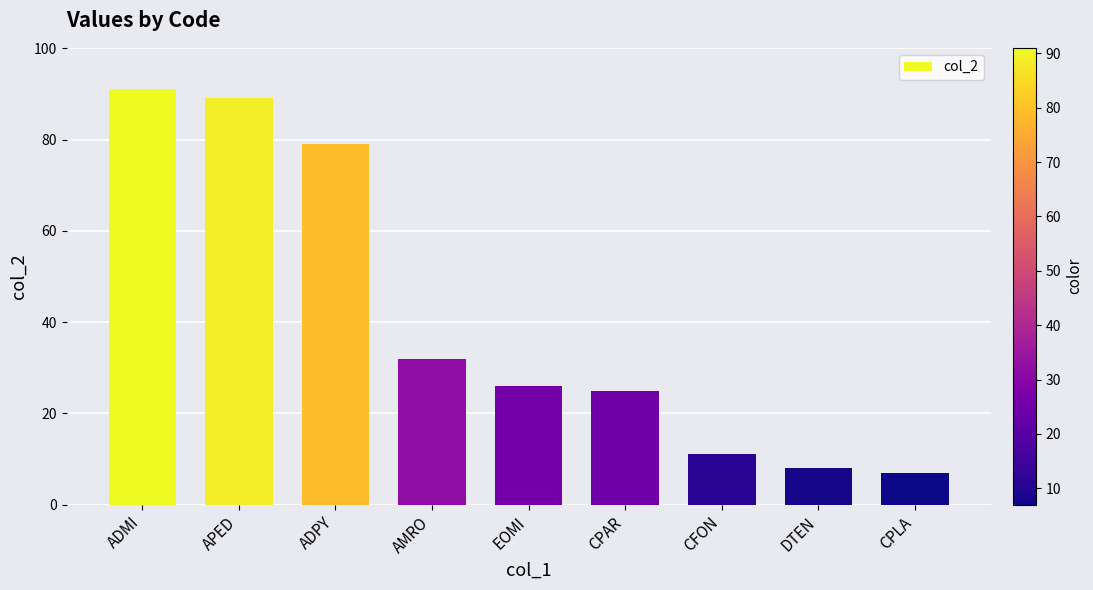

Read the value at CPLA, to the nearest 5.

5